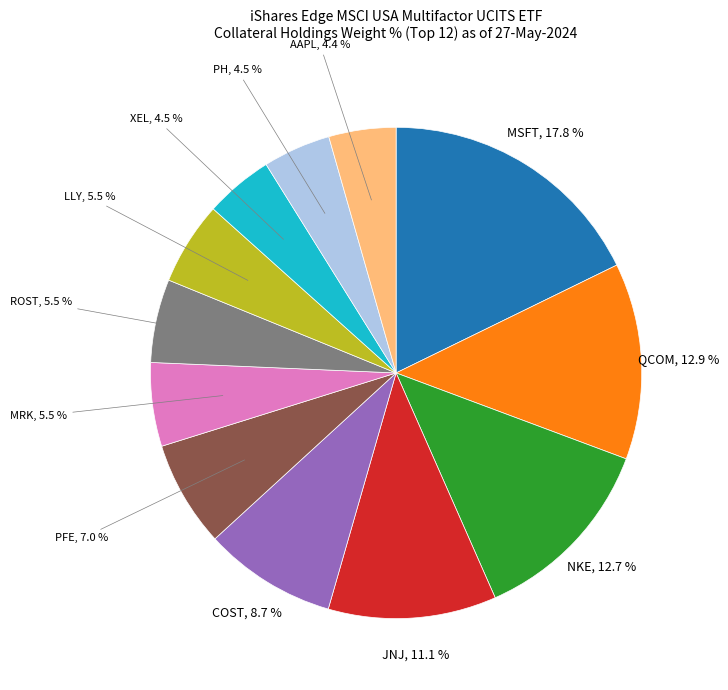

Does any single category account for the majority?

No